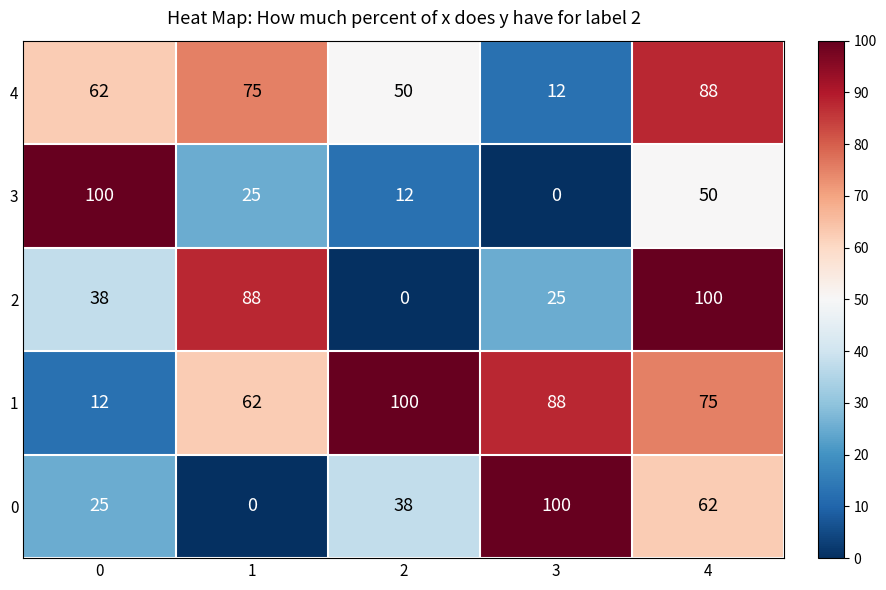

Rank the series at 0 from lowest to highest value.

1, 0, 2, 4, 3